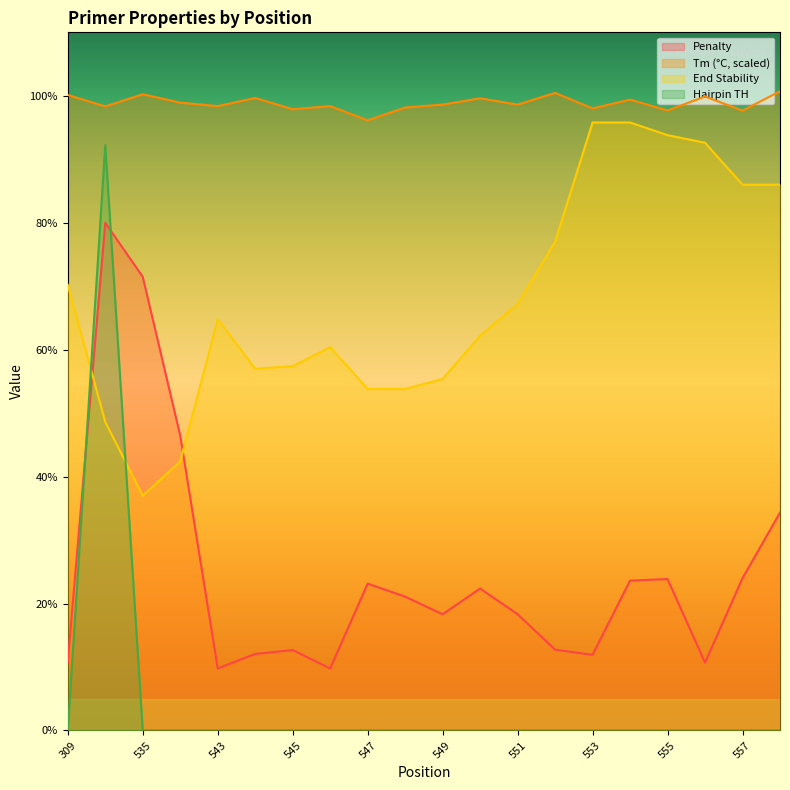

How many lines are shown in the chart?

4